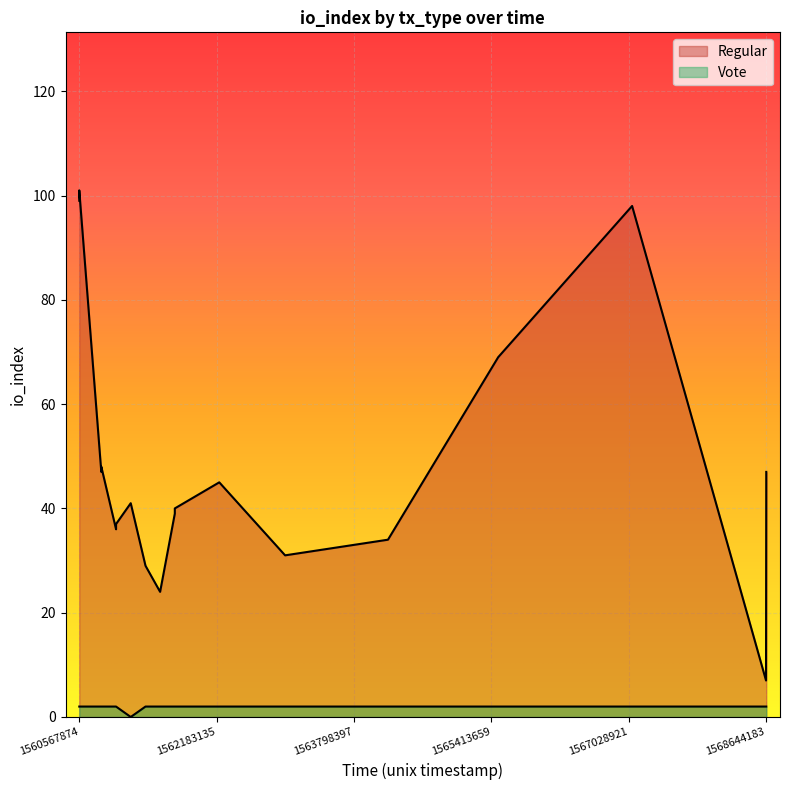

Rank the series by their average value, from highest to lowest.

Regular, Vote